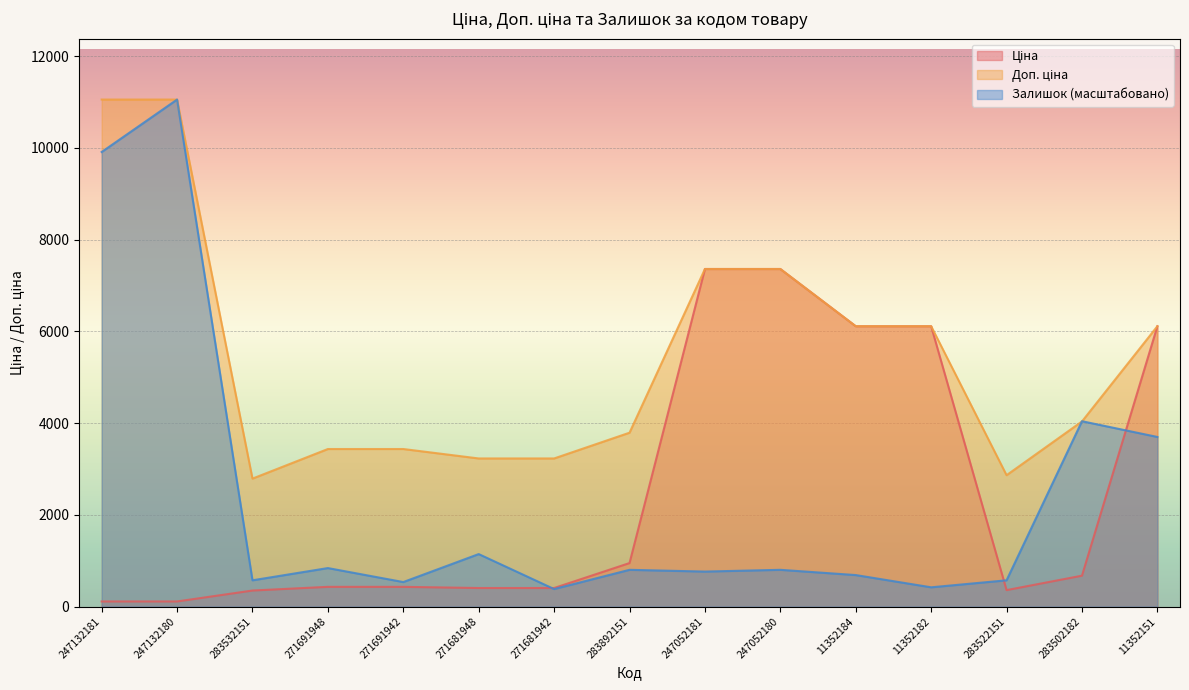

Is it true that Доп. ціна equals 5739.9 at 271681948?

False